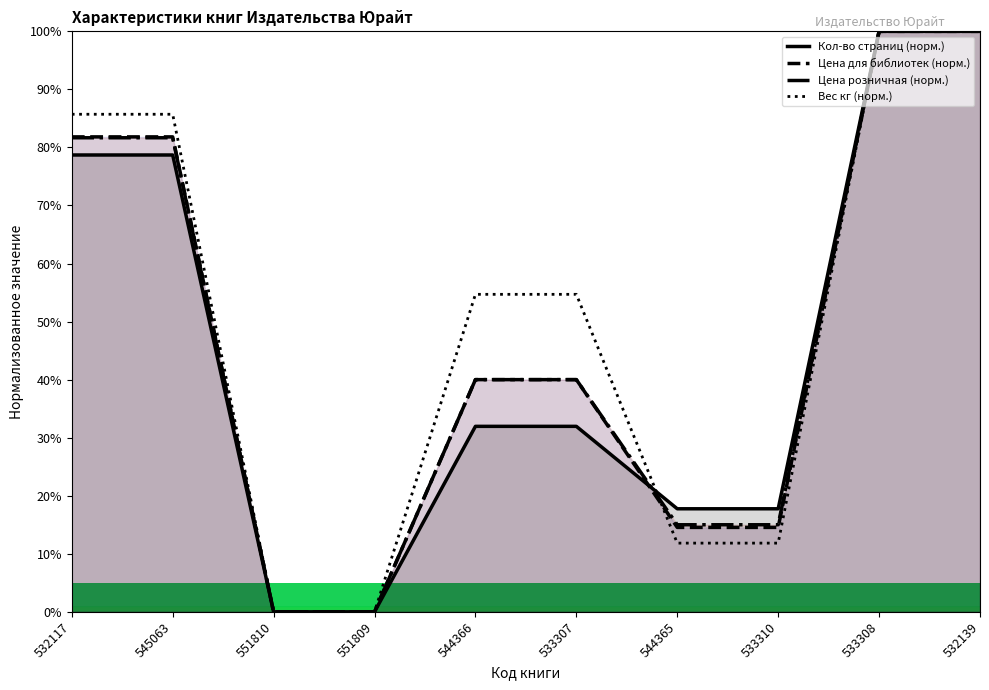

How many categories are shown in the chart?

10